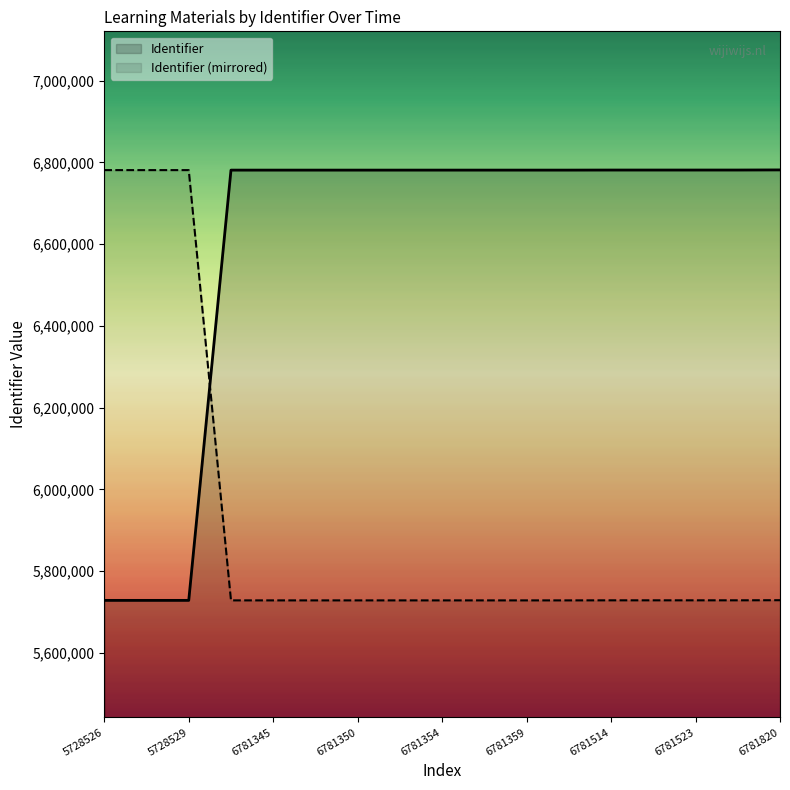

Is it true that Identifier (mirrored) equals 5728695 at 6781523?

True